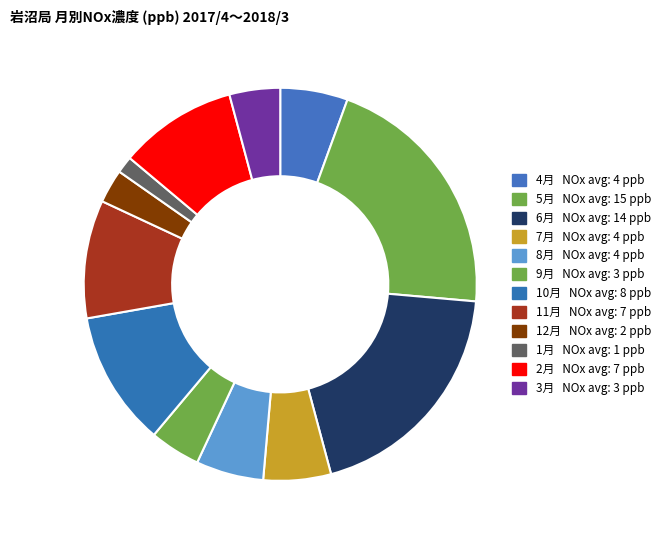

Approximately how many times larger is the value at 2月 compared to 9月?

2.3